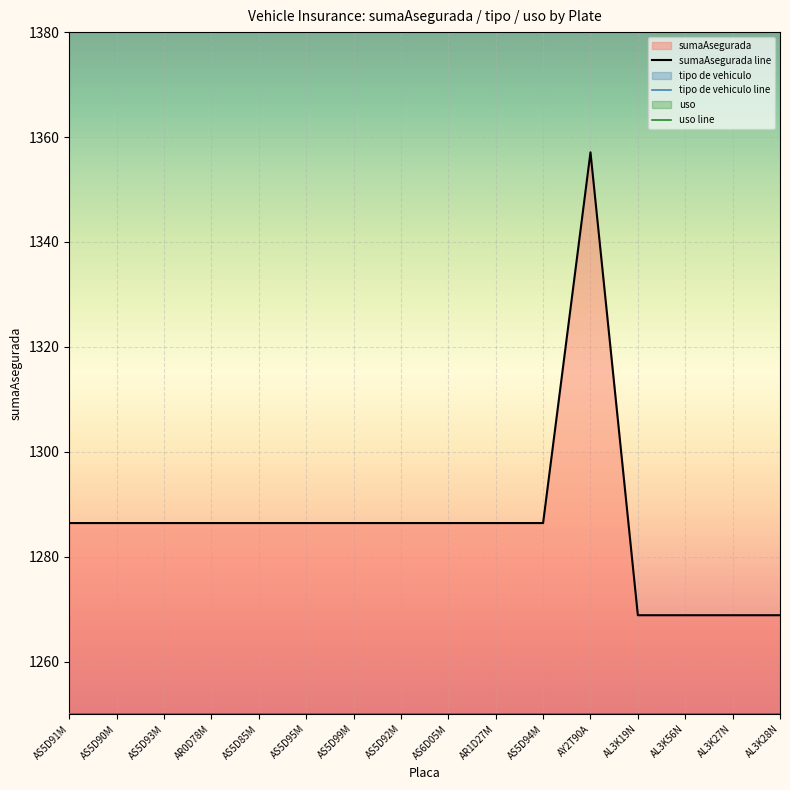

What is the difference between the highest and lowest values at AY2T90A?

107.1